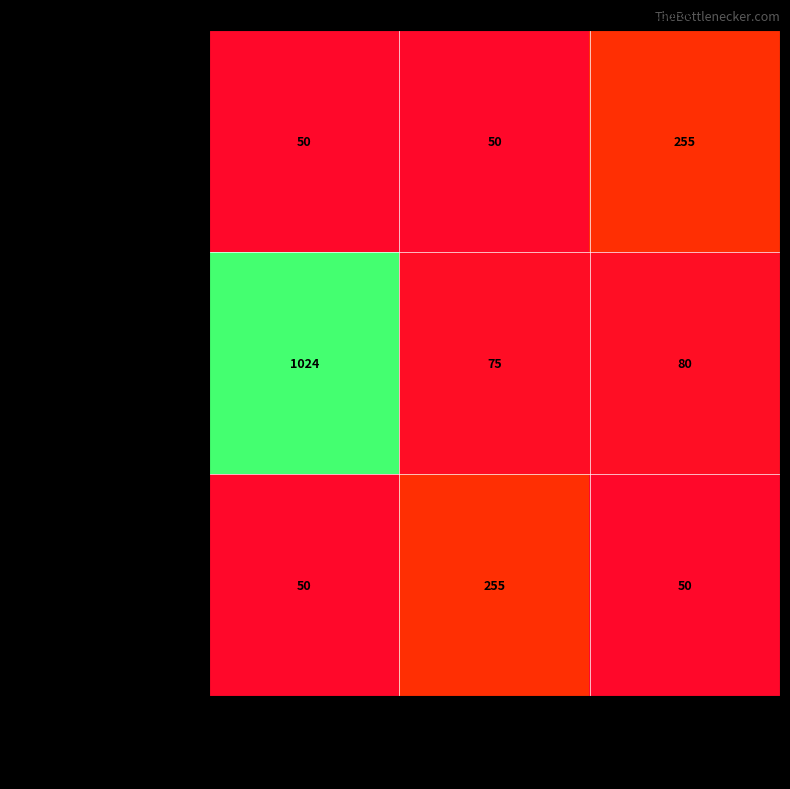

At which category is the sum across all series the highest?

TASInstructionalServices